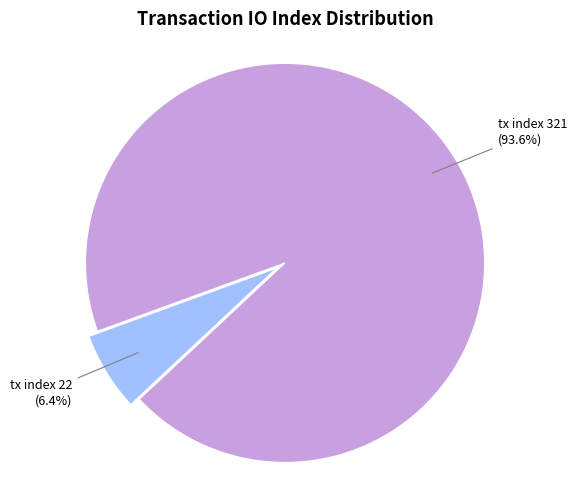

Does any single category account for the majority?

Yes